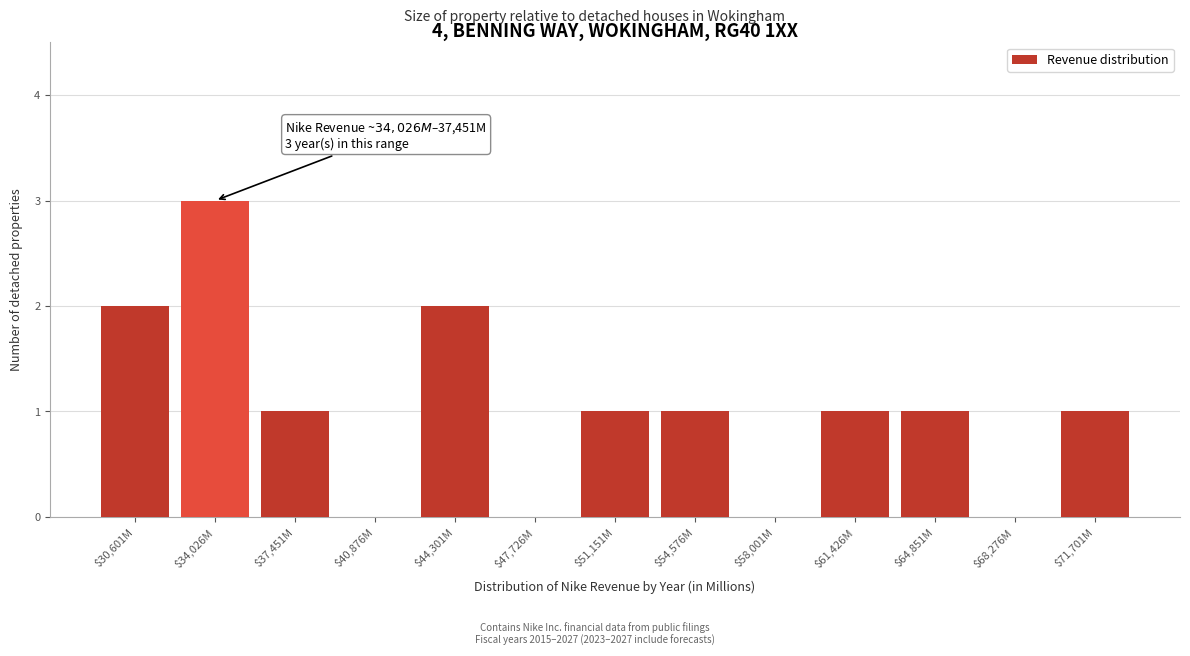

Which category has the highest value across all series?

$34,026M